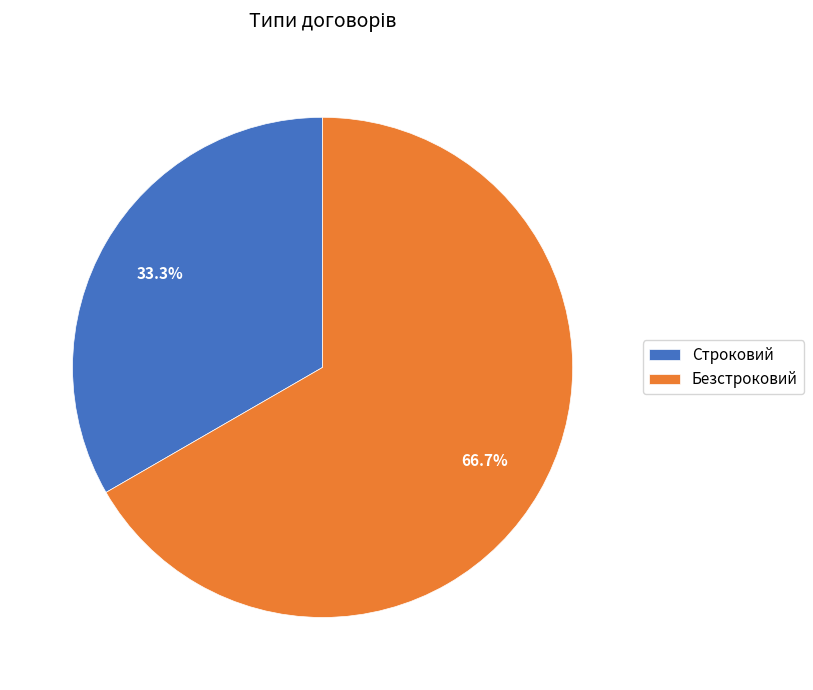

True or false: Безстроковий accounts for 67% of the total.

True